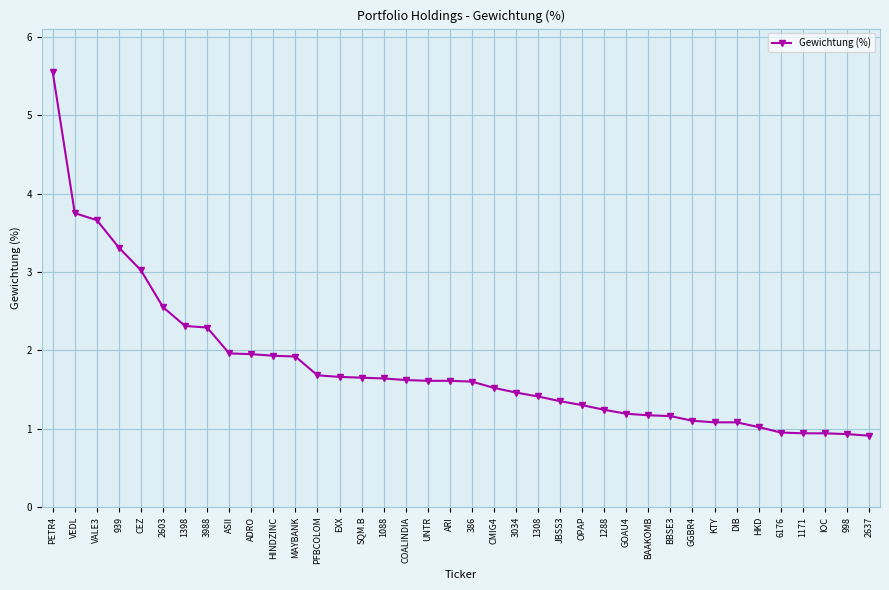

What is the ratio of the value at 1308 to the value at GOAU4?

1.2